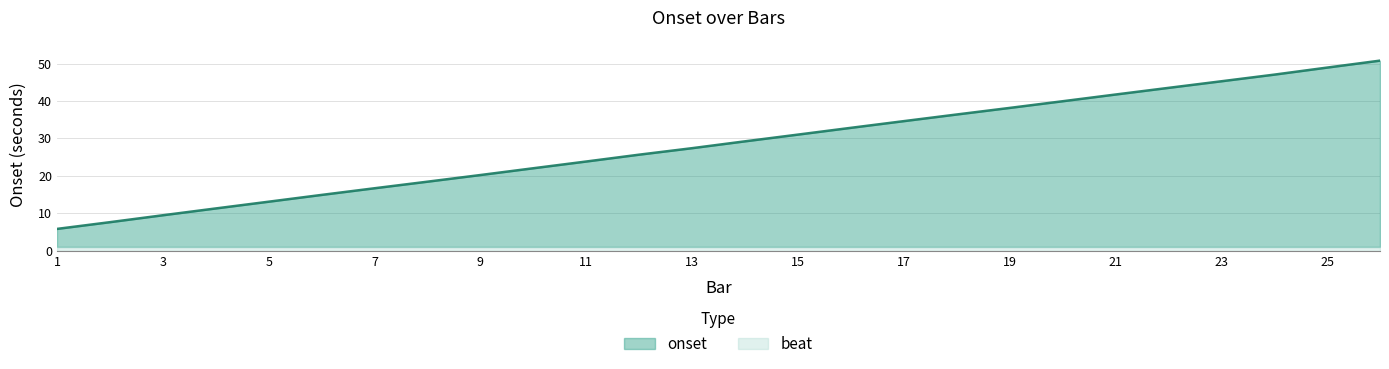

Reading left to right, list all the values displayed in this chart.

5.8	7.6	9.5	11.3	13.1	14.9	16.7	18.4	20.2	22.0	23.8	25.7	27.4	29.2	31.0	32.8	34.6	36.4	38.1	39.9	41.7	43.5	45.3	47.0	48.9	50.8